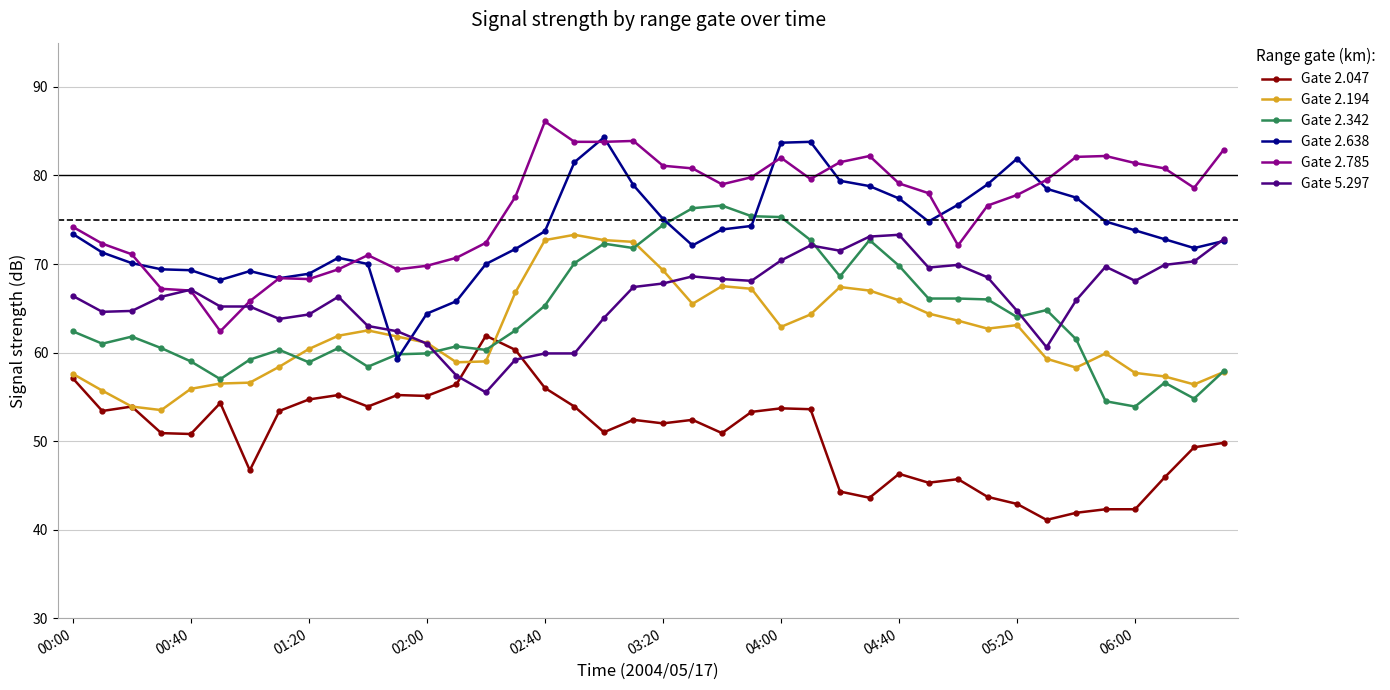

True or false: Gate 2.785 and Gate 2.342 cross at least once.

False